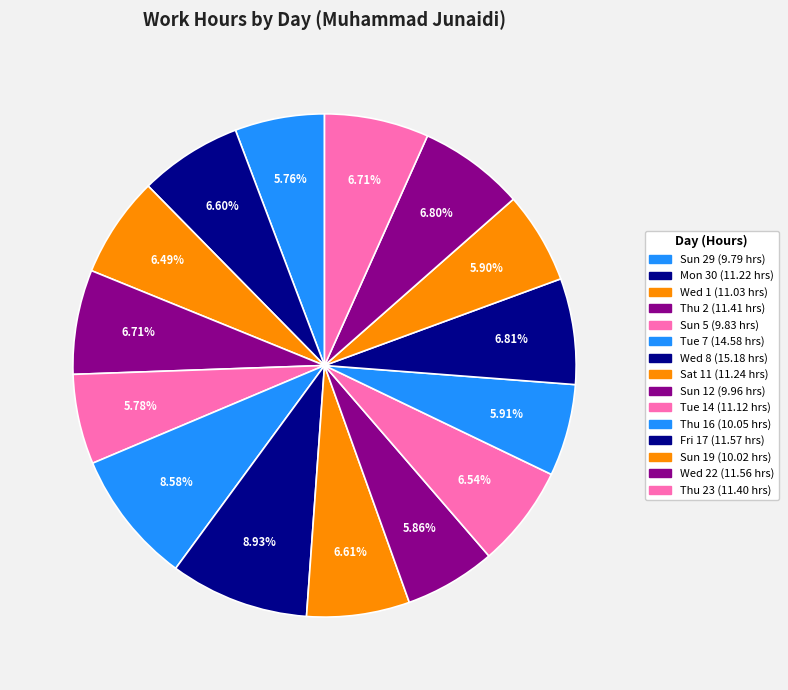

How many segments does this pie chart have?

15